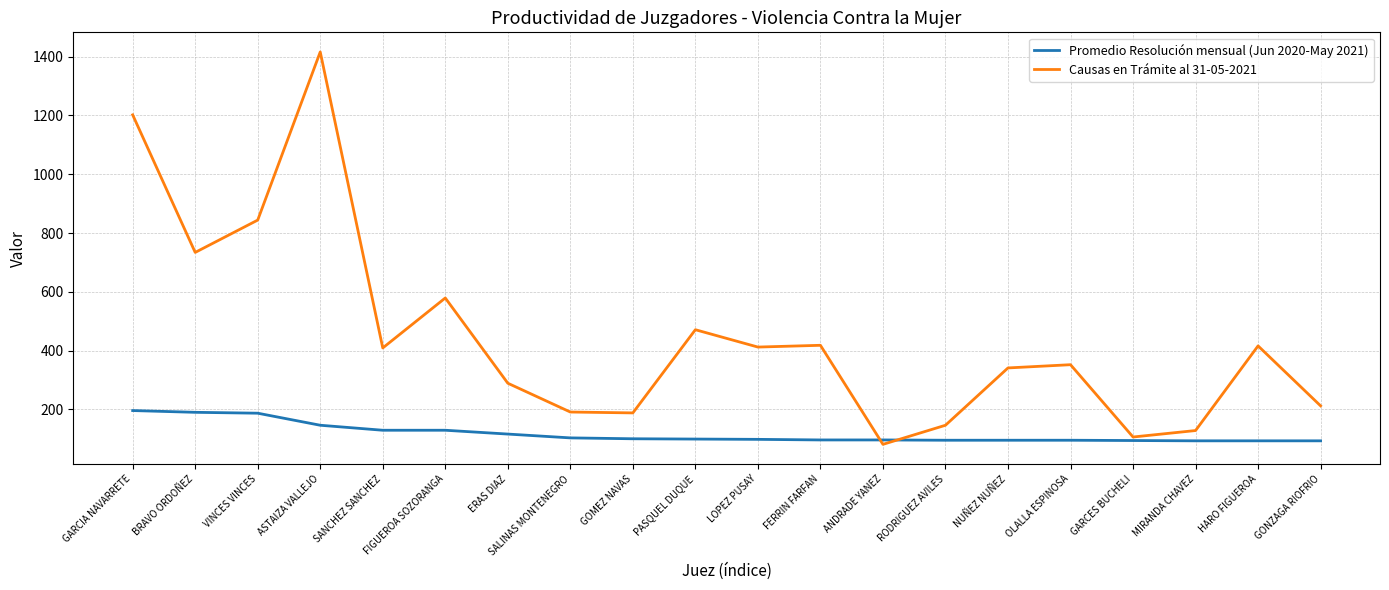

What is the sum of the Causas en Trámite al 31-05-2021 values at ERAS DIAZ and FERRIN FARFAN?

707